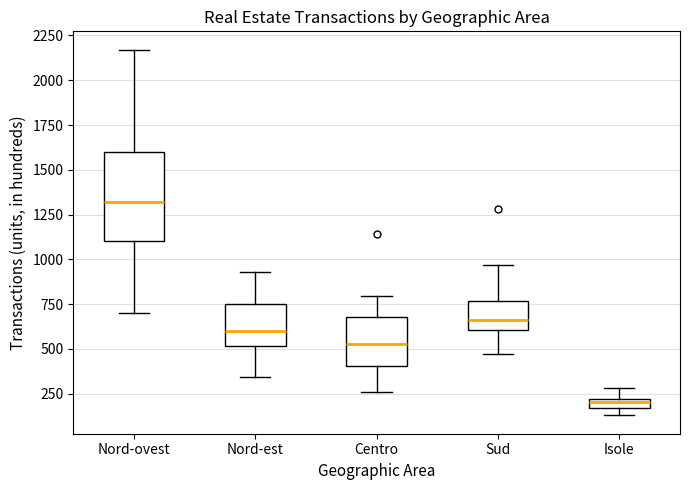

Comparing the boxes themselves (not the whiskers), which one is the tallest?

Nord-ovest